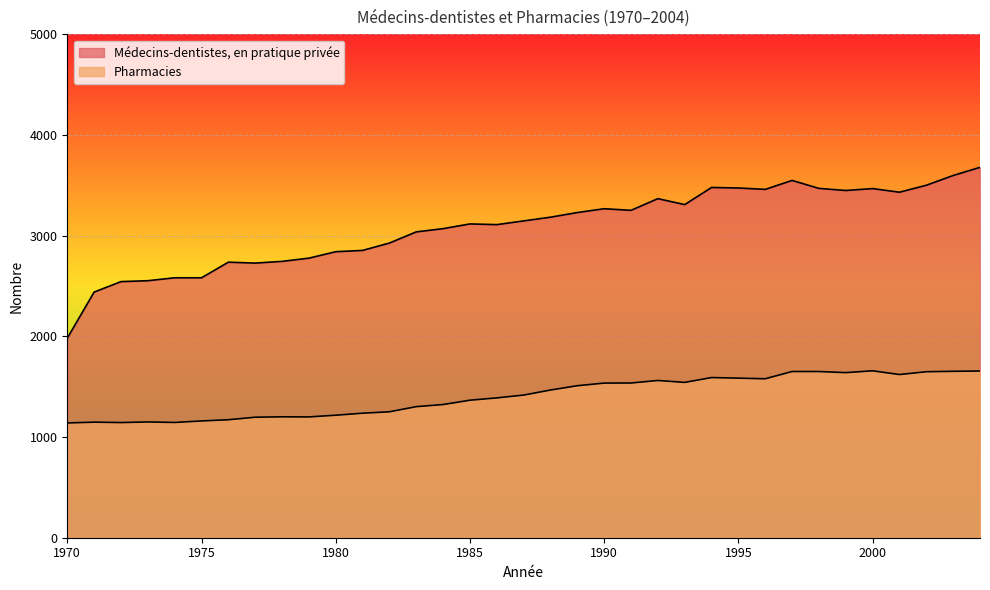

At how many categories does at least one series exceed 1210?

35